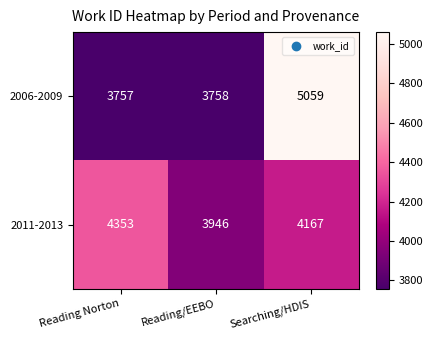

What is the greatest value displayed?

5059